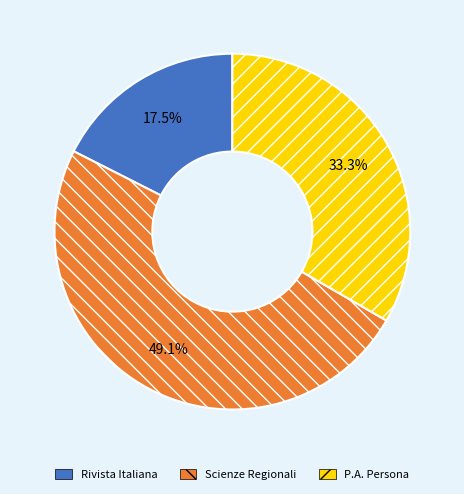

Is there any slice that represents more than half of the pie?

No